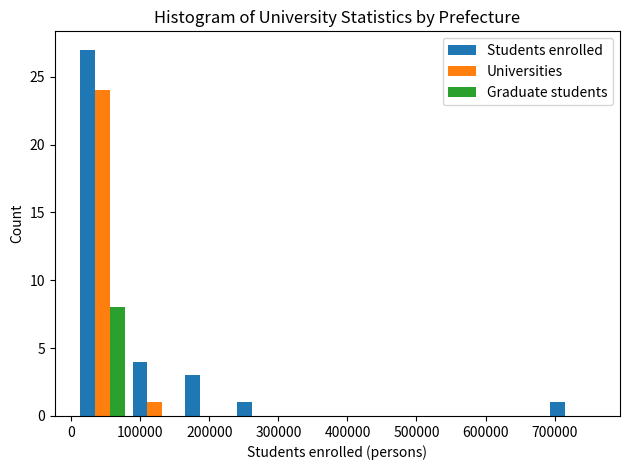

Reading left to right, transcribe this chart: for each range on the x-axis, give the height of each series' bar. Neither the bar edges nor the heights are printed on the chart, so give them approximately, as read against the axes.

10000 to 80000: Students enrolled=27	Universities=24	Graduate students=8
80000 to 160000: Students enrolled=4	Universities=1	Graduate students=0
160000 to 230000: Students enrolled=3	Universities=0	Graduate students=0
230000 to 310000: Students enrolled=1	Universities=0	Graduate students=0
310000 to 390000: Students enrolled=0	Universities=0	Graduate students=0
390000 to 460000: Students enrolled=0	Universities=0	Graduate students=0
460000 to 540000: Students enrolled=0	Universities=0	Graduate students=0
540000 to 610000: Students enrolled=0	Universities=0	Graduate students=0
610000 to 690000: Students enrolled=0	Universities=0	Graduate students=0
690000 to 760000: Students enrolled=1	Universities=0	Graduate students=0